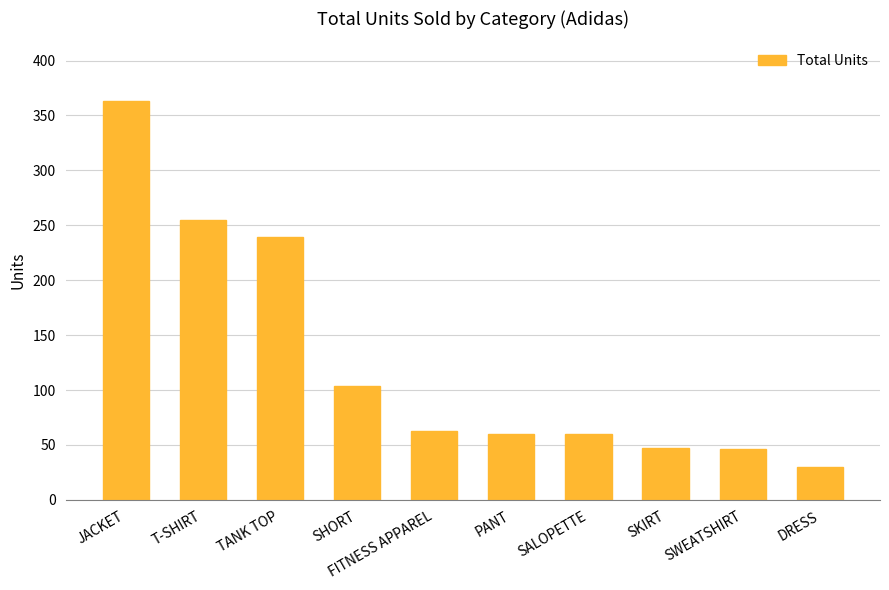

What is the average value?

127